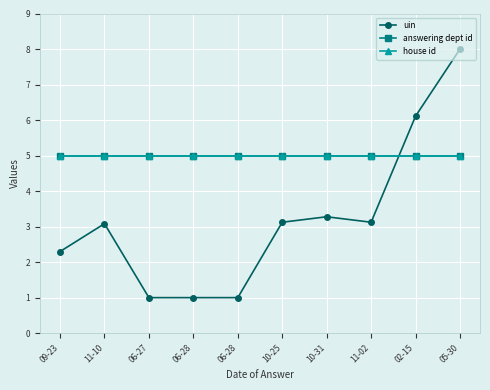

Where does the uin series first go above 3?

11-10